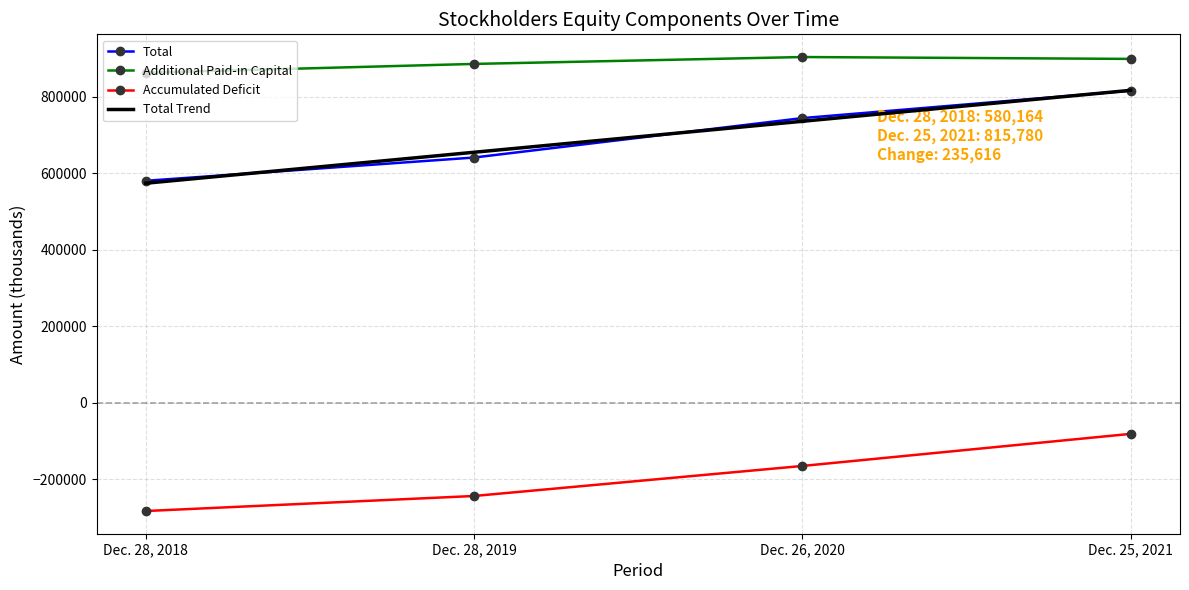

Count the Accumulated Deficit values in the range -244241 to -81794.

3